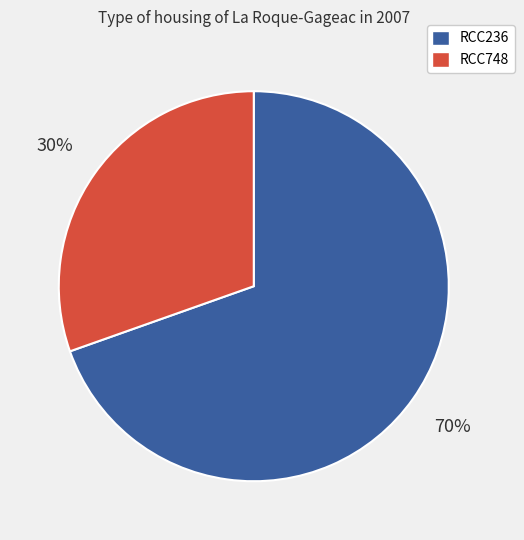

Which category accounts for the majority?

RCC236